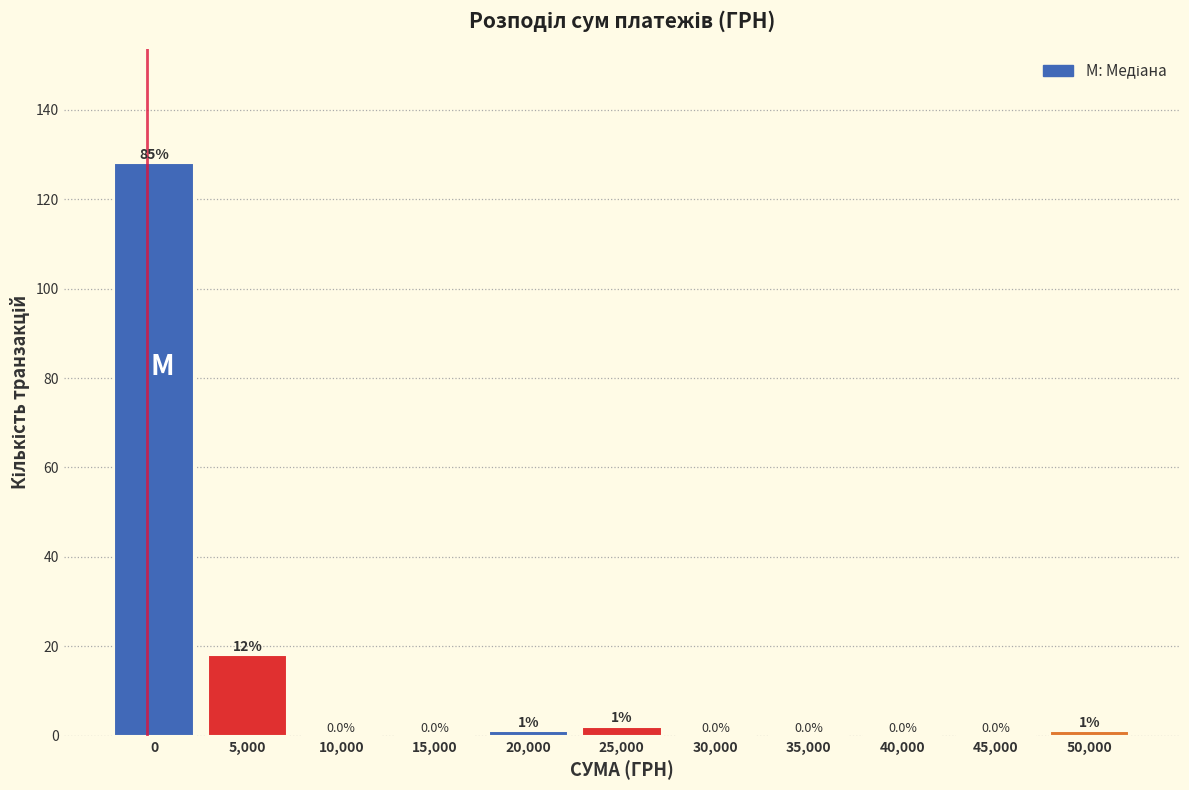

Reading left to right, transcribe all the data shown in this chart.

0=128	5,000=18	10,000=0	15,000=0	20,000=1	25,000=2	30,000=0	35,000=0	40,000=0	45,000=0	50,000=1